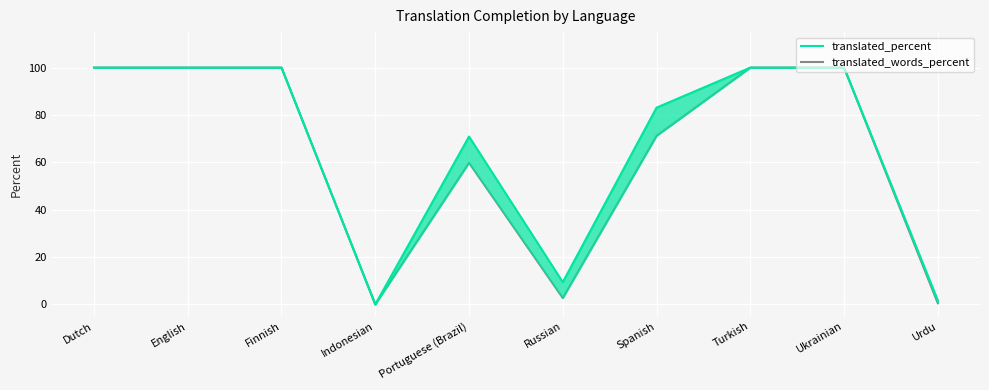

Where is the first local minimum for translated_percent?

Indonesian